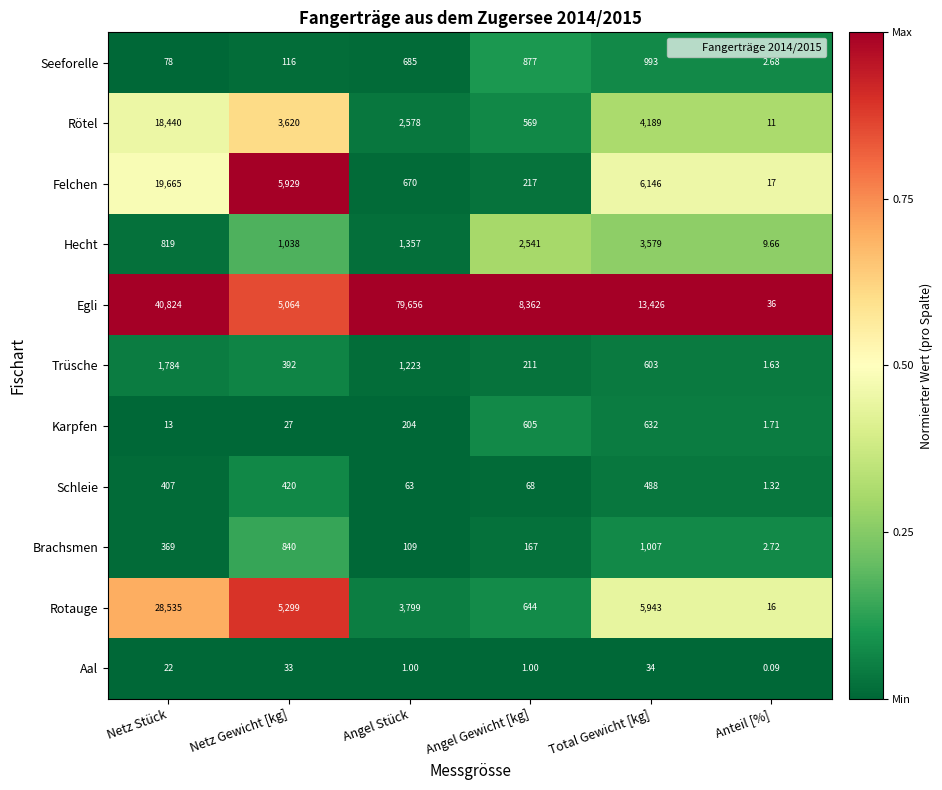

Rank the series at Angel Gewicht [kg] from highest to lowest value.

Egli, Hecht, Seeforelle, Rotauge, Karpfen, Rötel, Felchen, Trüsche, Brachsmen, Schleie, Aal